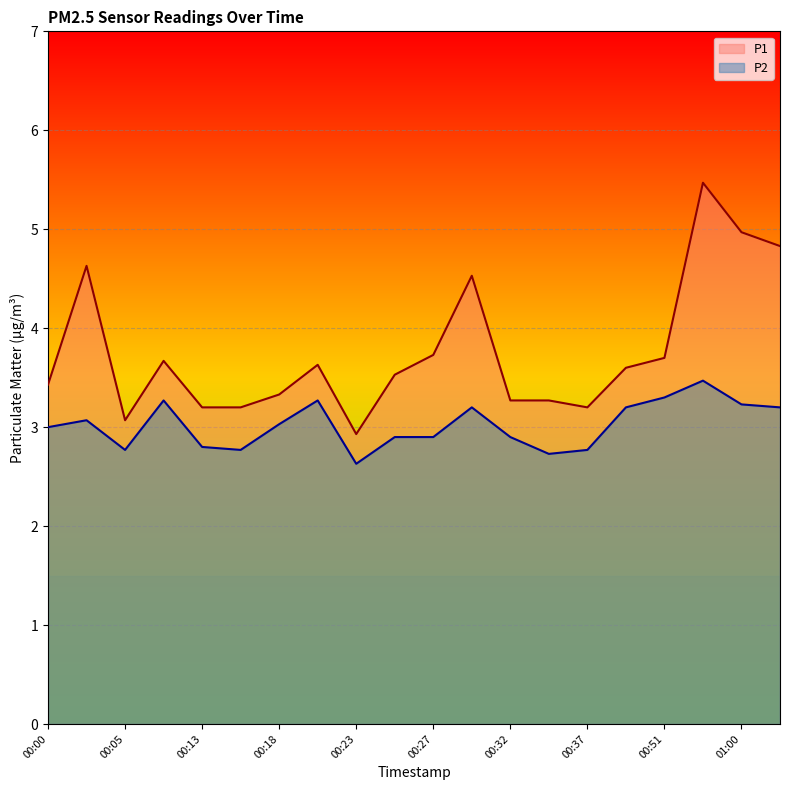

Reading right to left, extract all data points from this chart.

P1: 4.8	5.0	5.5	3.7	3.6	3.2	3.3	3.3	4.5	3.7	3.5	2.9	3.6	3.3	3.2	3.2	3.7	3.1	4.6	3.4
P2: 3.2	3.2	3.5	3.3	3.2	2.8	2.7	2.9	3.2	2.9	2.9	2.6	3.3	3.0	2.8	2.8	3.3	2.8	3.1	3.0